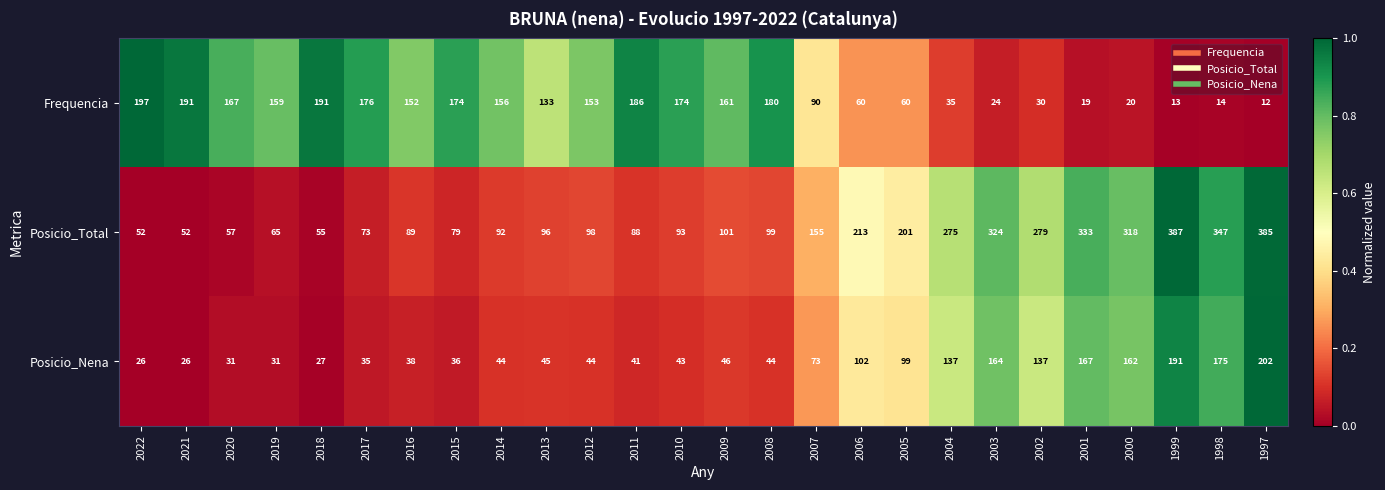

What is the average value of the Posicio_Nena series?

83